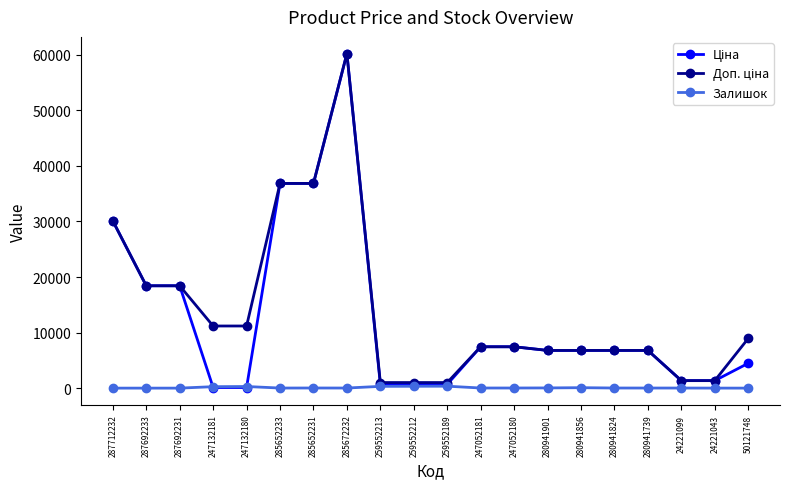

At which category is the sum across all series the highest?

285672232